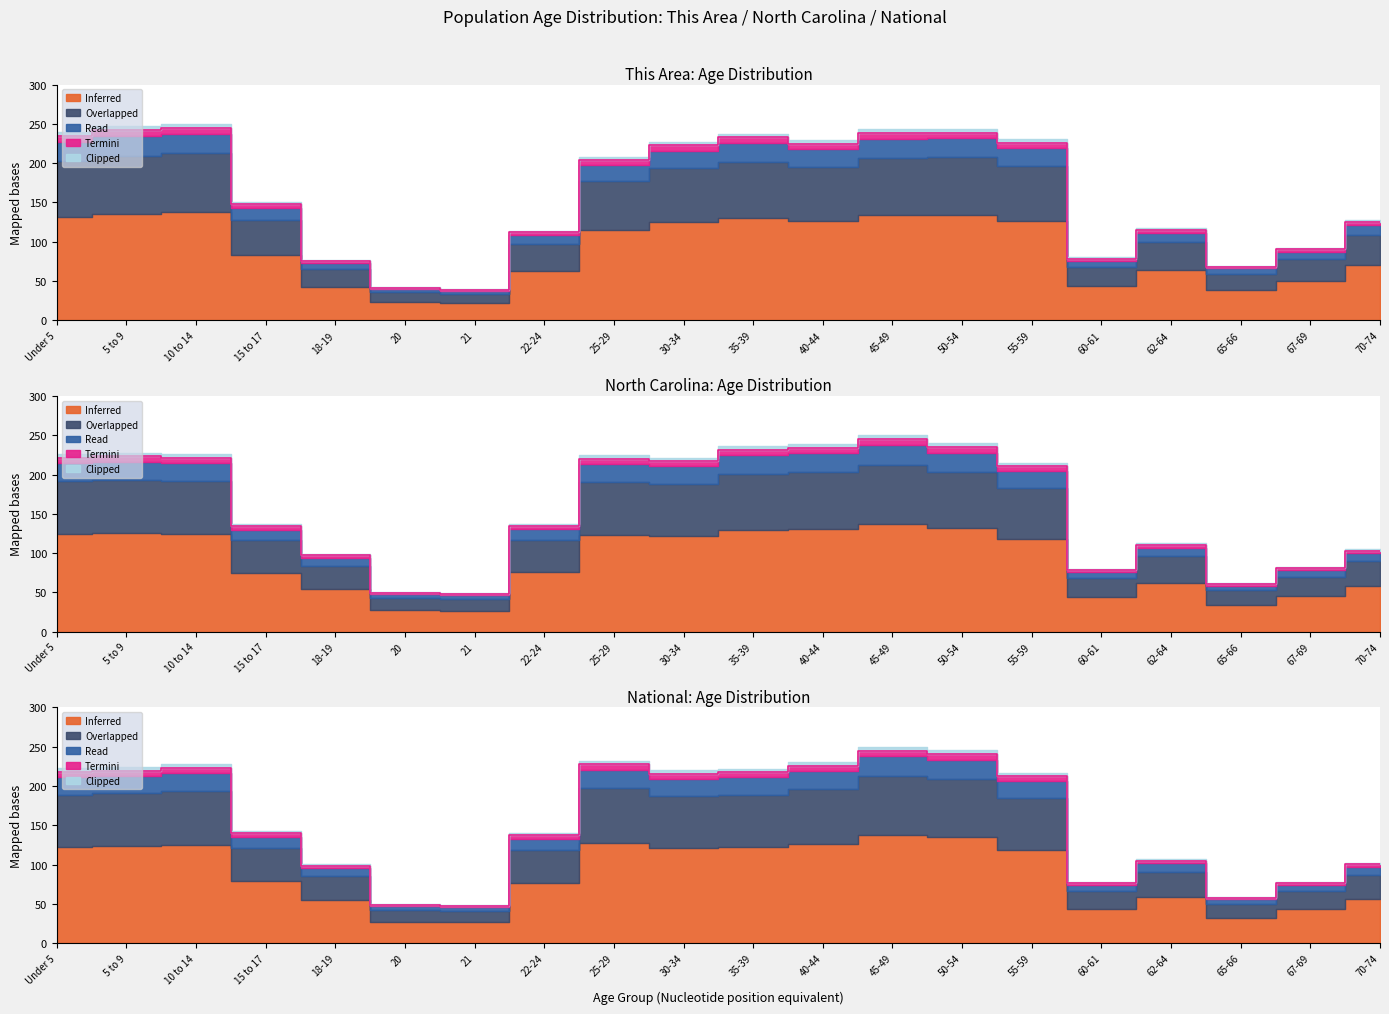

How many interior local peaks does the This Area series have?

4